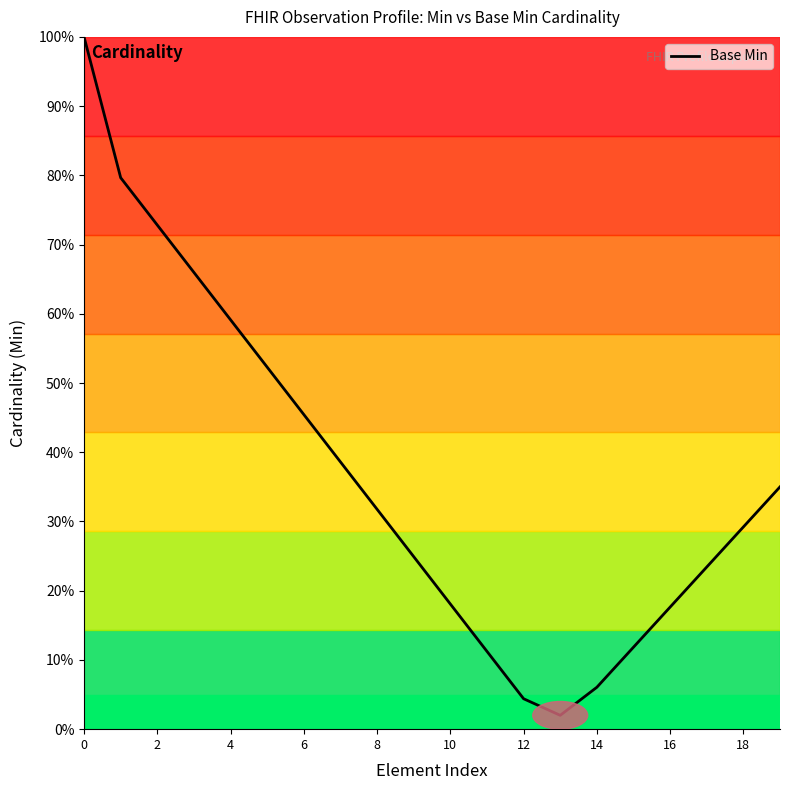

What is the difference between the maximum and minimum values?

98.0